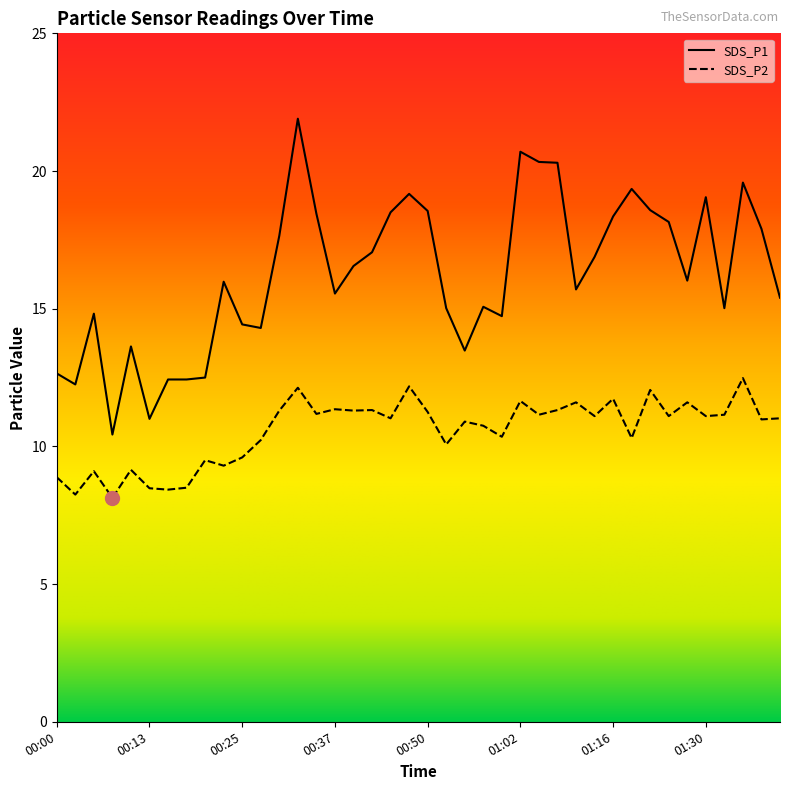

What is the average value of the SDS_P2 series?

10.6